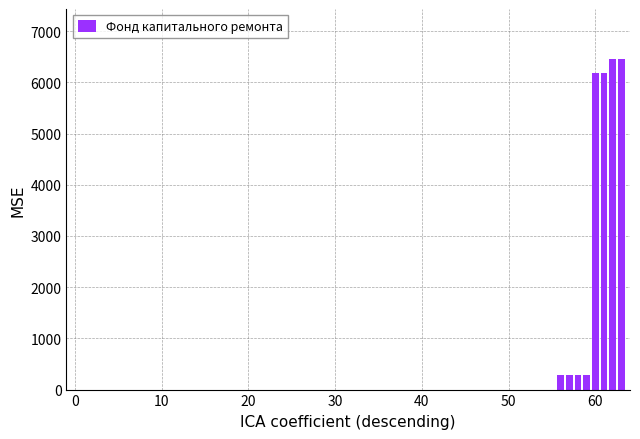

What is the sum of all values?

26410.7